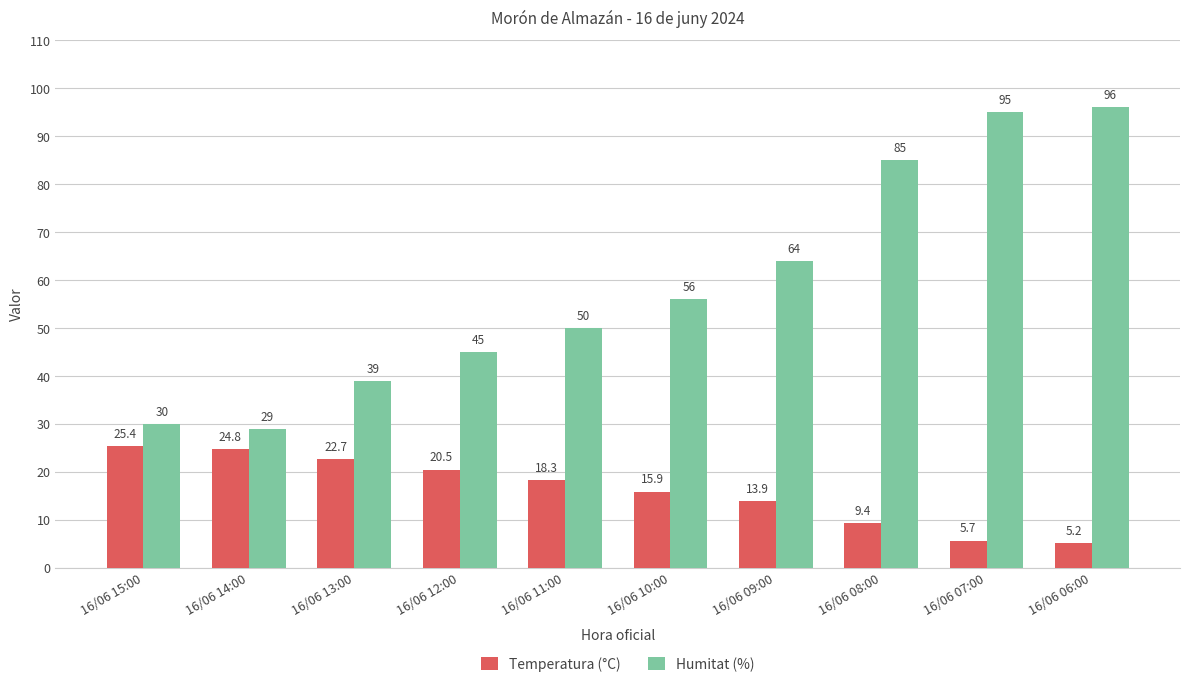

Is it true that Humitat (%) equals 10.9 at 16/06 13:00?

False